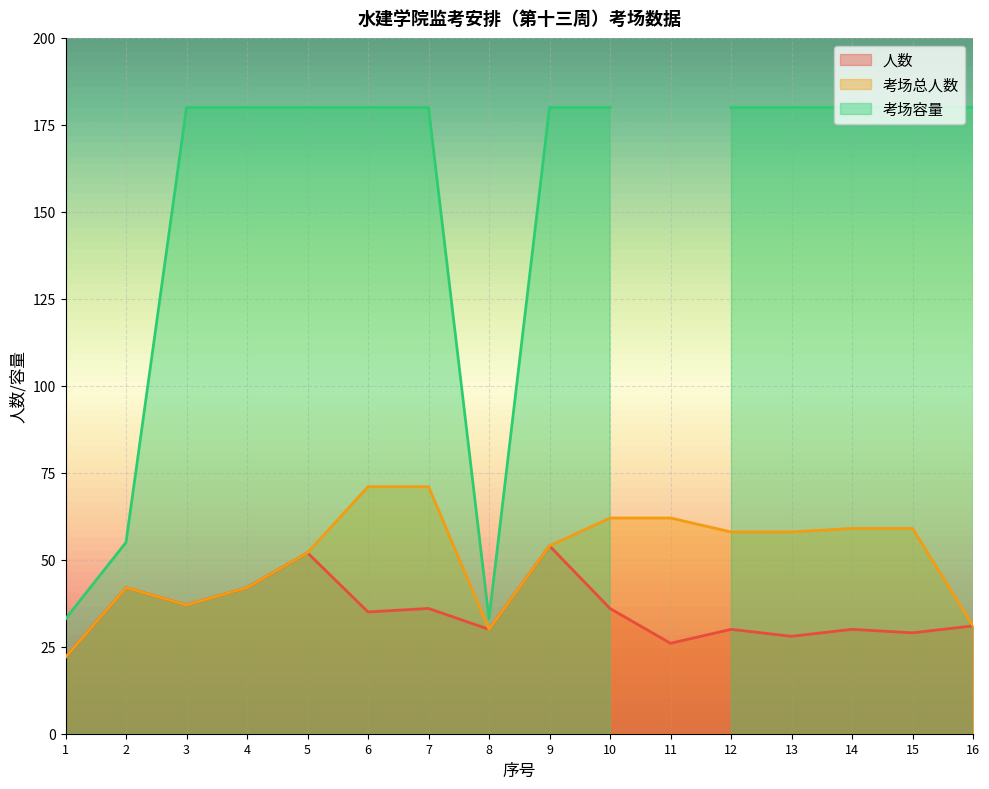

Is the value of 考场总人数 at 5 greater than the value of 人数 at 2?

Yes